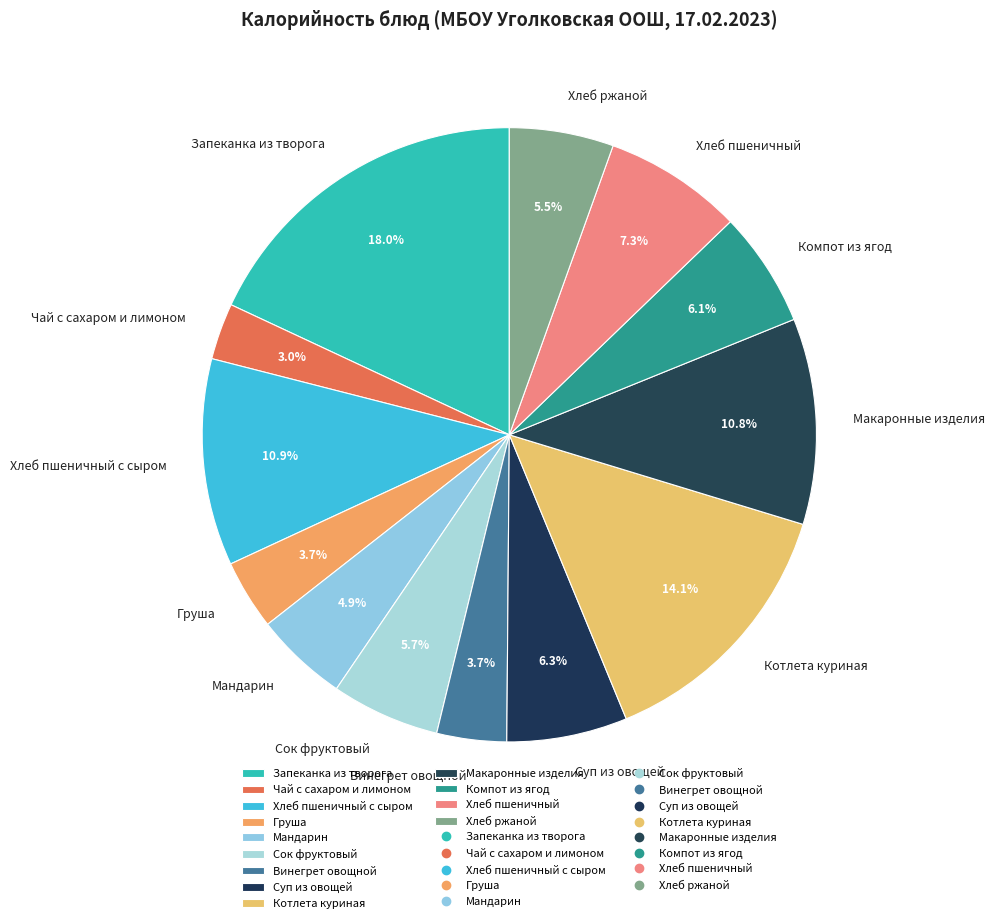

To the nearest percent, what percentage of the pie is Компот из ягод?

6%